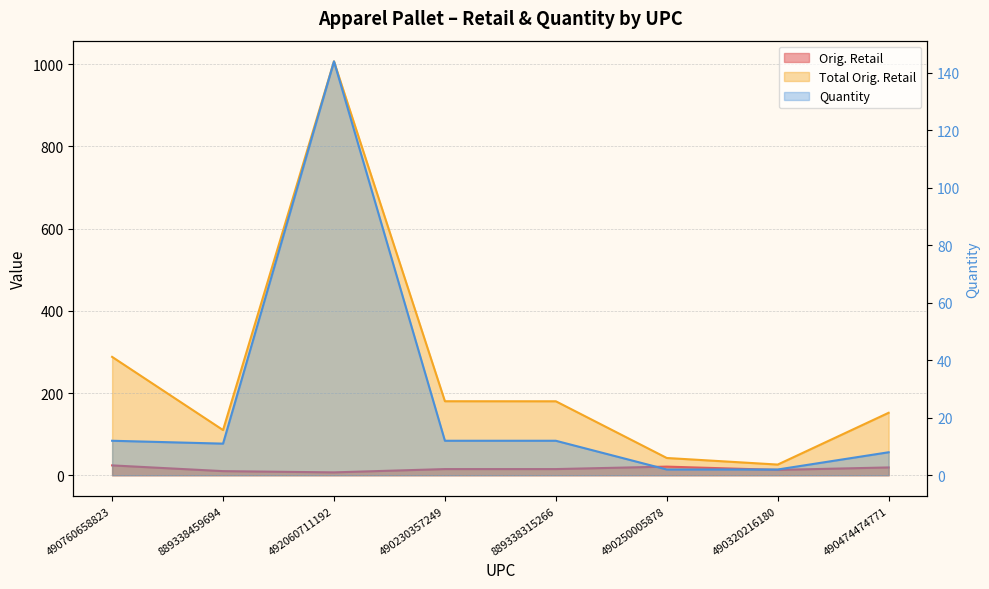

What is the total value across all series at 889338315266?

206.9